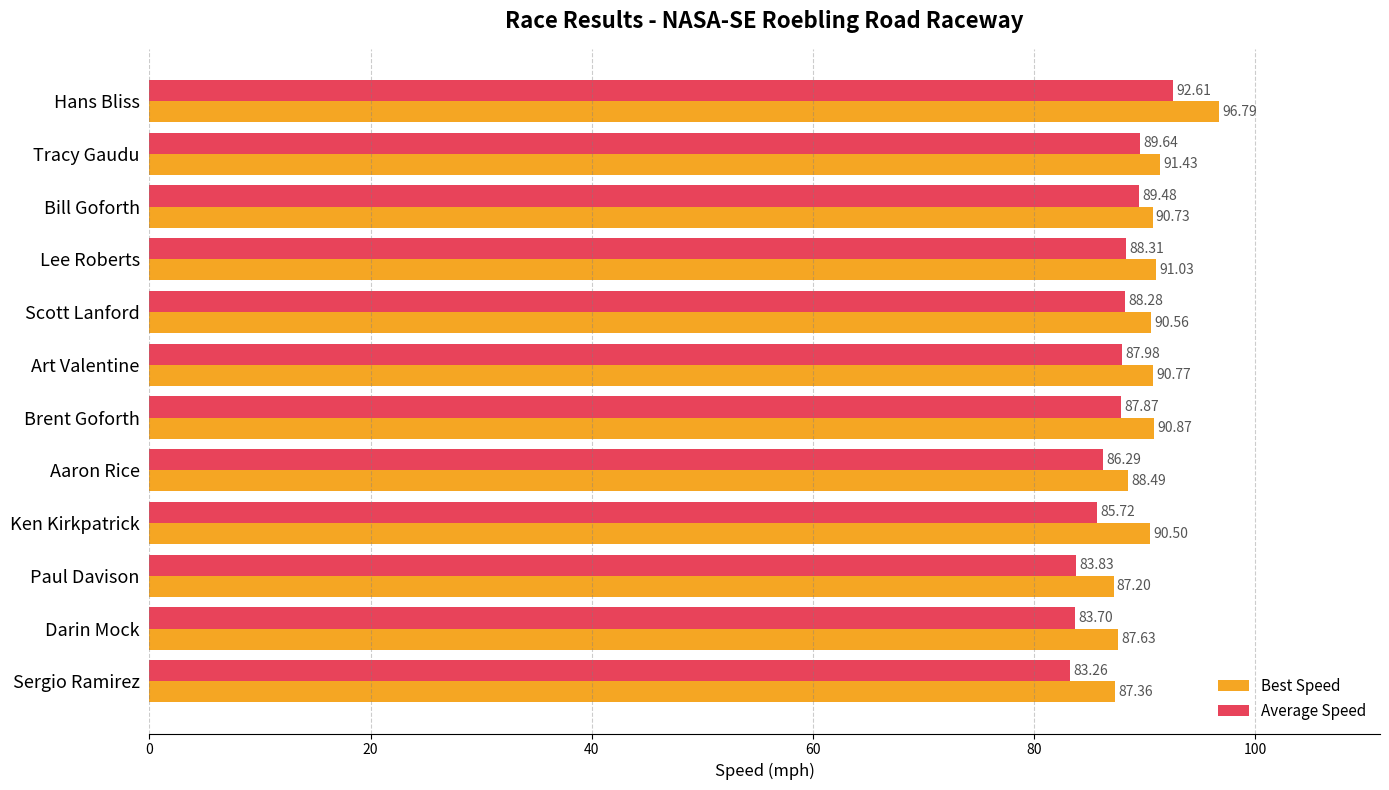

At which label is Best Speed closest to 91?

Lee Roberts